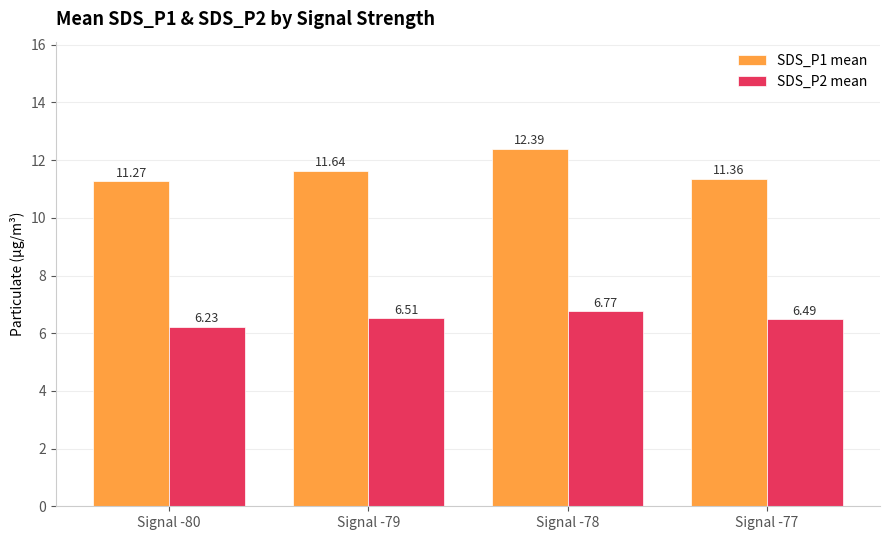

List the series in order of their overall mean, highest first.

SDS_P1 mean, SDS_P2 mean